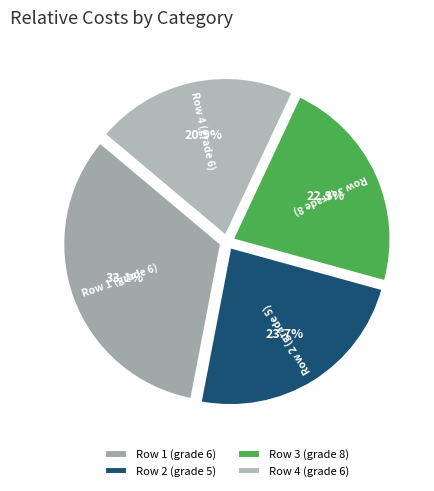

Is there a majority slice in this chart?

No